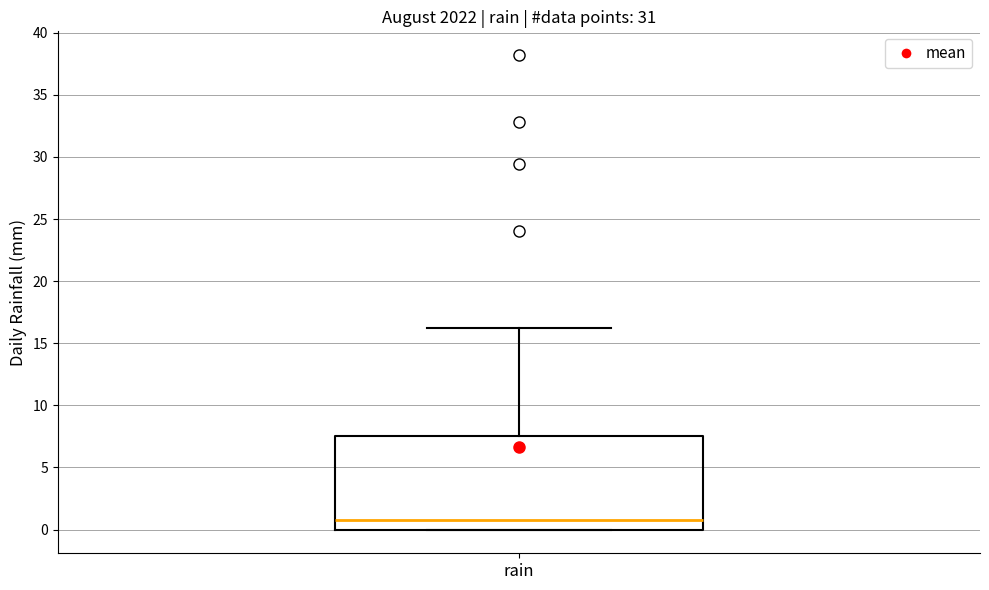

Transcribe this box plot: give where the median line is, the range the box spans, and where the two whiskers end, as read against the y-axis. The values are not printed on the chart, so give them approximately, as read against the axis.

median 1.0, box 0.0 to 7.5, whiskers 0.0 to 16.0